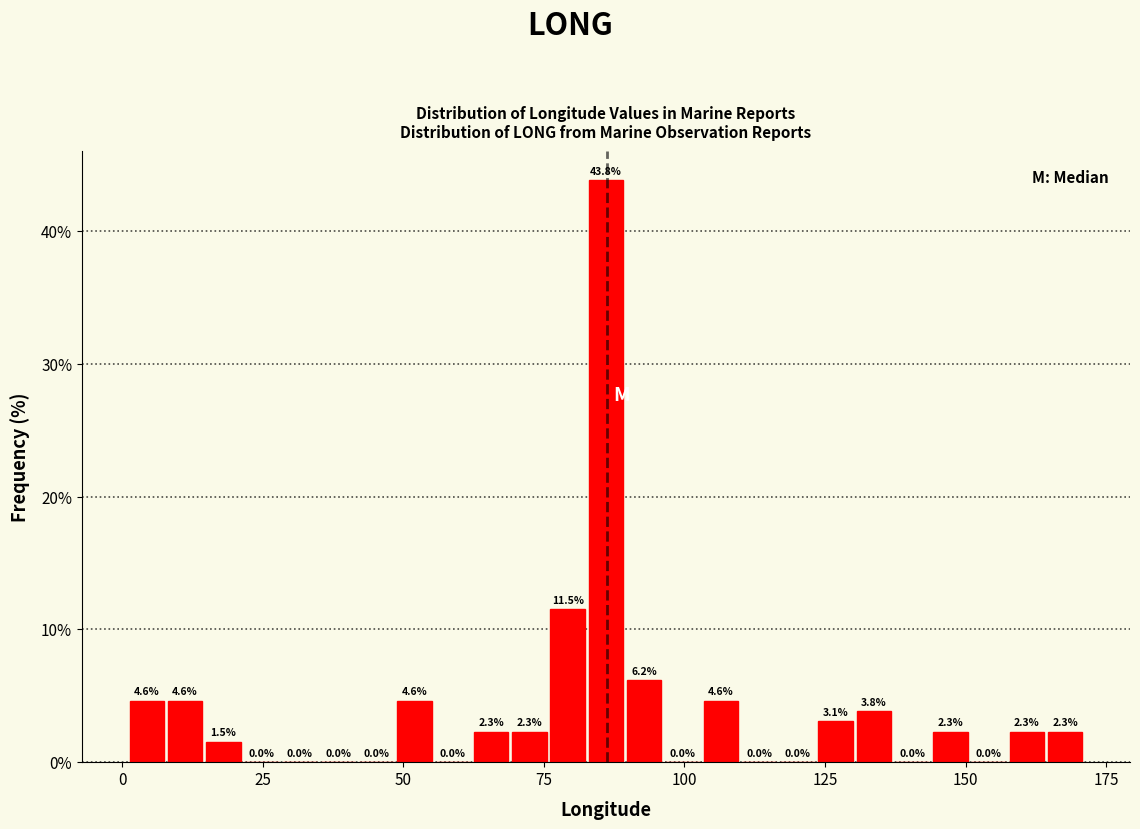

Around what value on the x-axis is the tallest bar? Give the approximate position of its centre, as read against the axis.

85